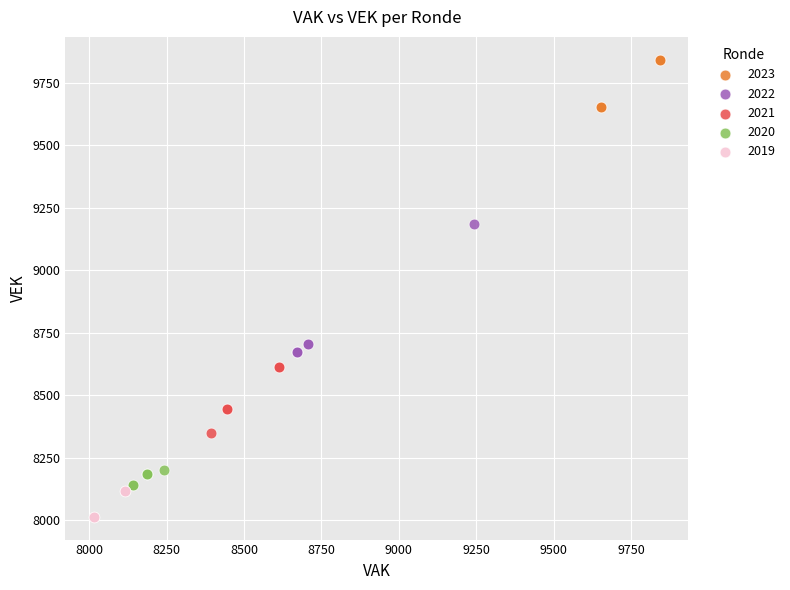

Which series contains the lowest Y value?

2019